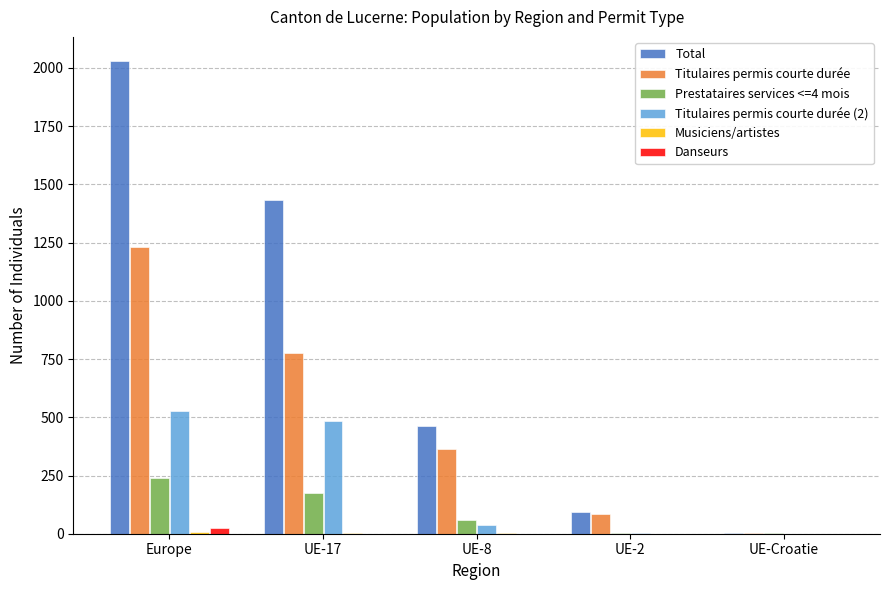

Which label corresponds to the largest value in the chart?

Europe